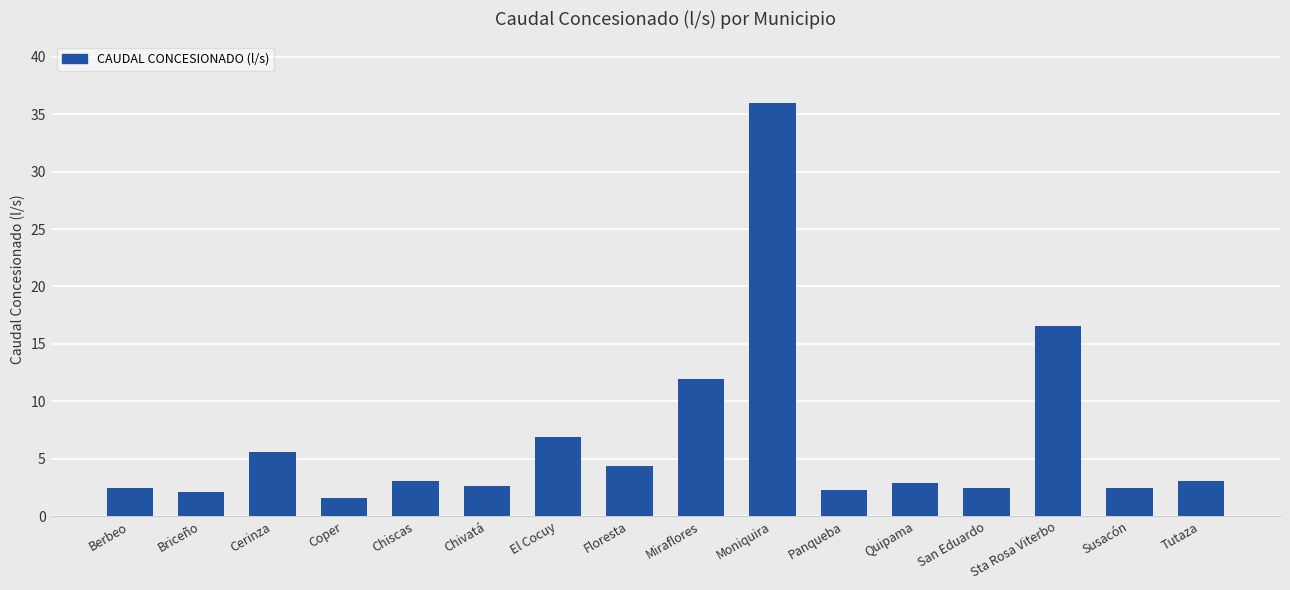

What is the maximum value shown in the chart?

35.9